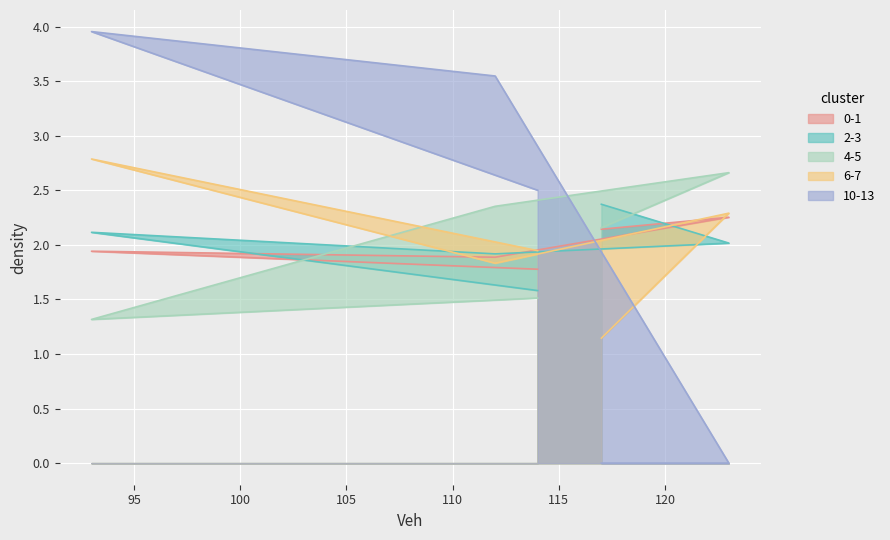

What are all the series names shown in the legend?

0-1, 2-3, 4-5, 6-7, 10-13